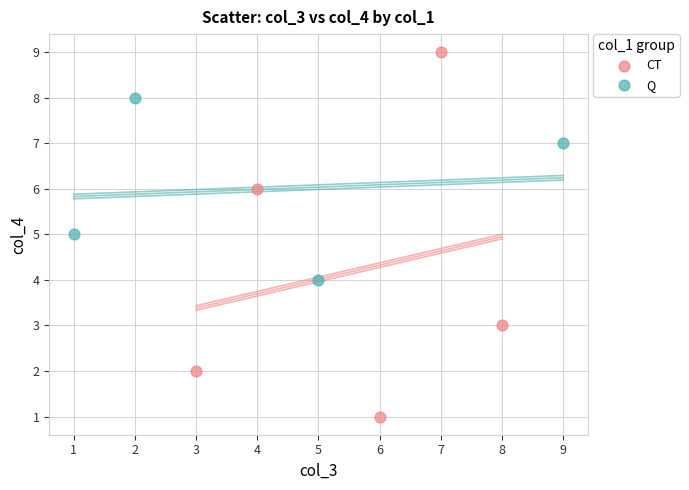

Which series has the widest spread of Y values?

CT